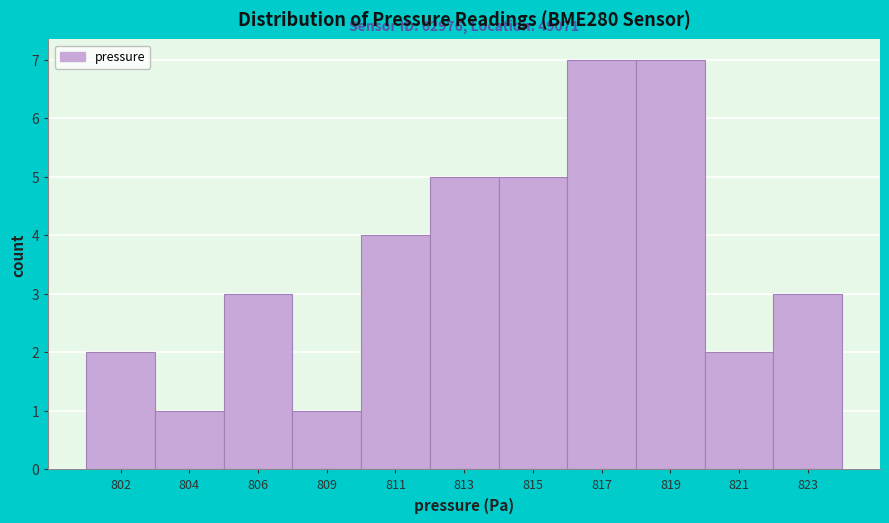

Reading left to right, what are all the values shown in this chart?

802=2	804=1	806=3	809=1	811=4	813=5	815=5	817=7	819=7	821=2	823=3